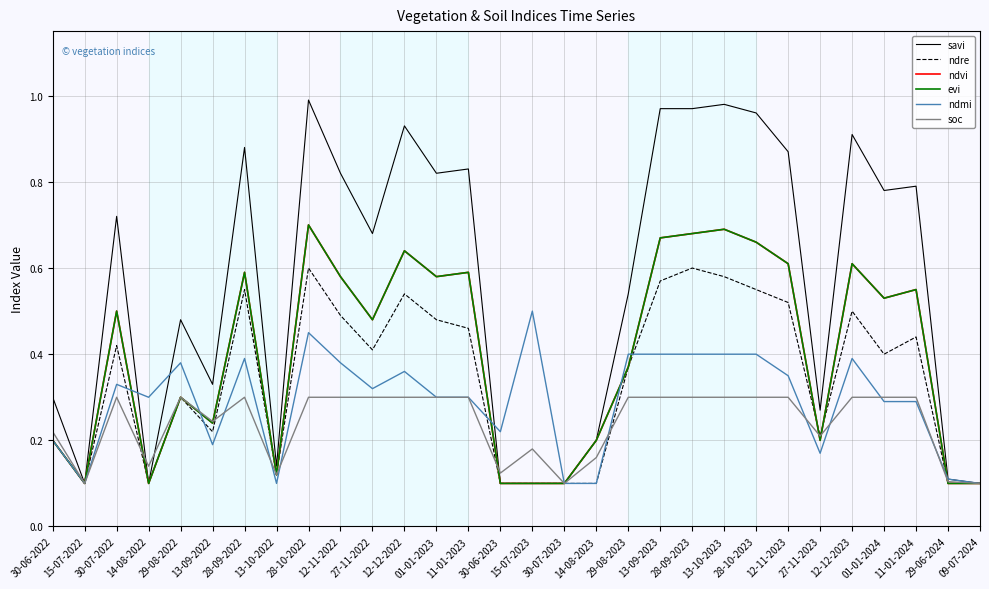

How many series are shown in this chart?

6